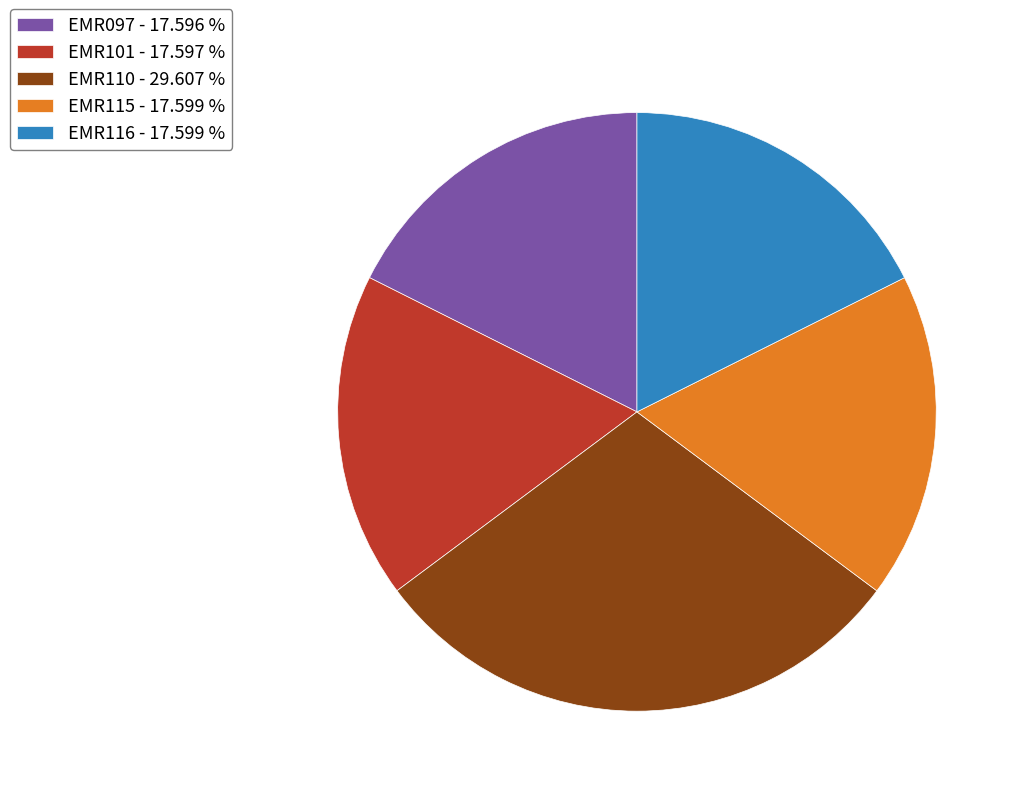

What is the ratio of the value at EMR110 to the value at EMR097?

1.7